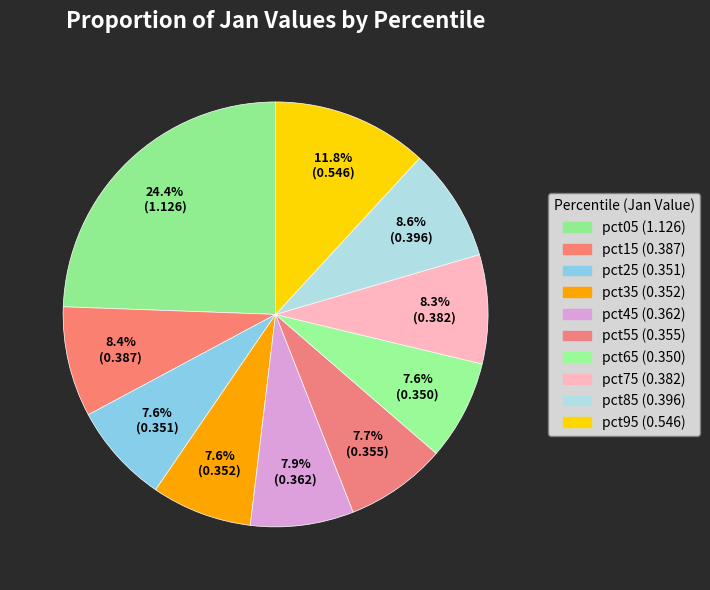

Between pct25 and pct15, which is larger?

pct15